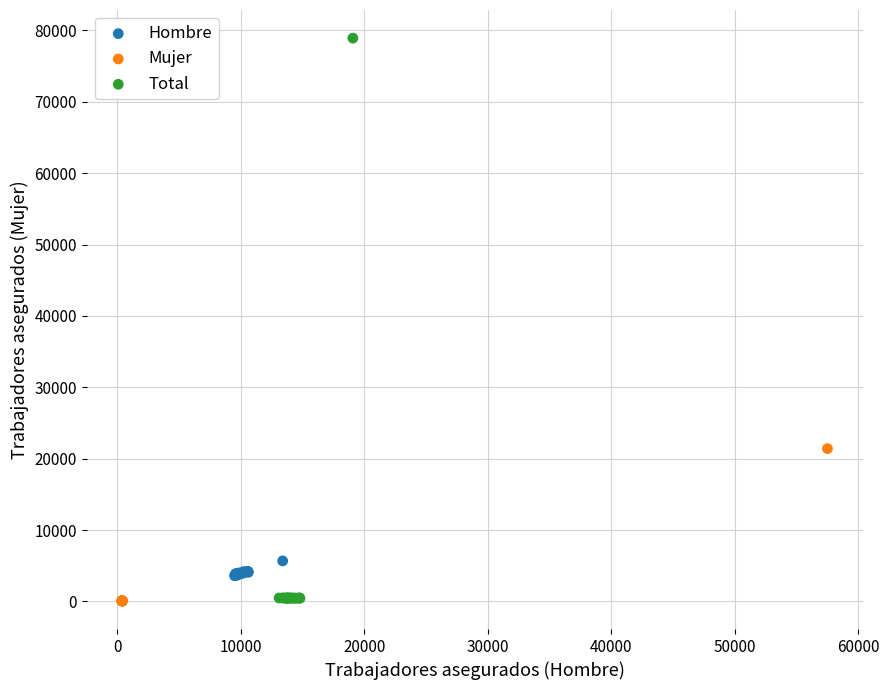

Which series has the widest spread of Y values?

Total